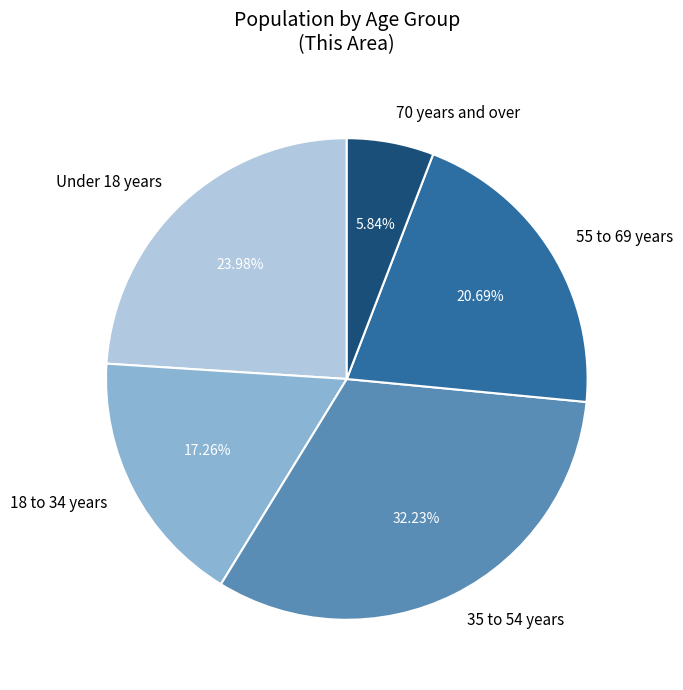

Does any single category account for the majority?

No